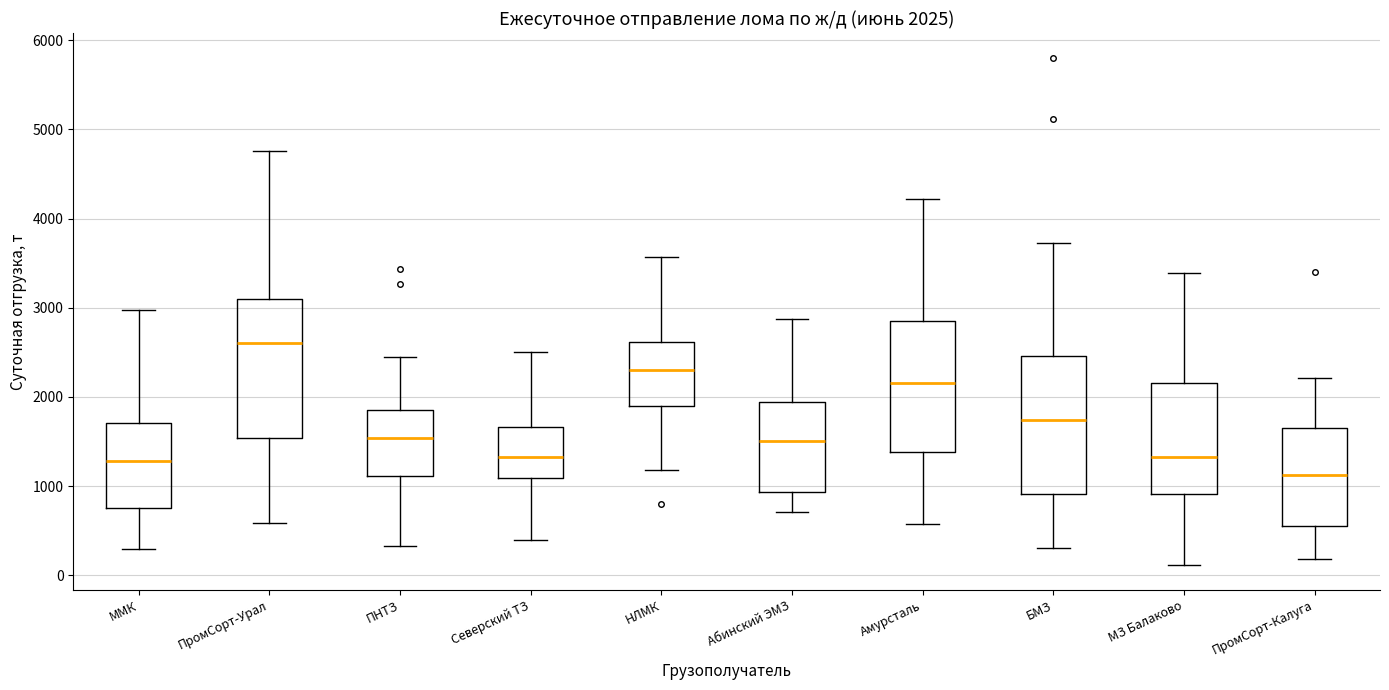

Which box's median line is the highest?

ПромСорт-Урал